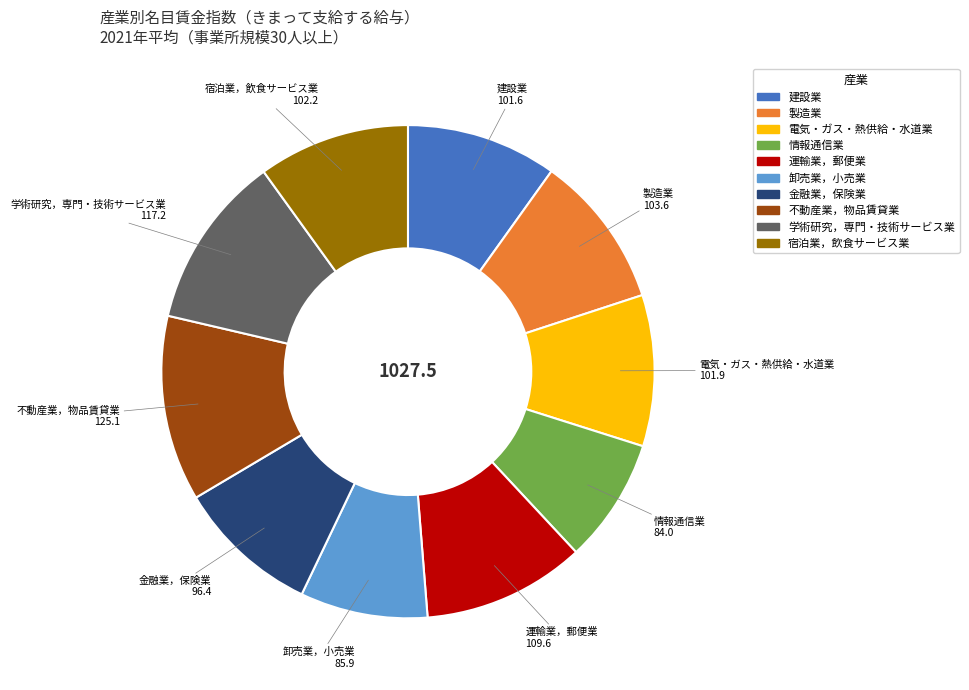

Count the number of slices in the pie.

10